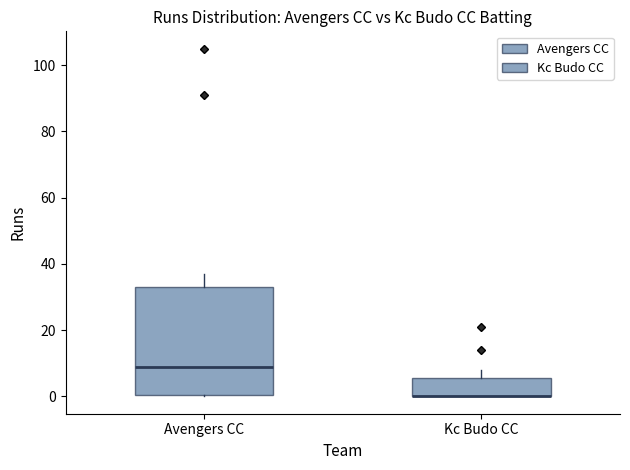

Reading left to right, transcribe this box plot: for each box, give where its median line is, the range the box spans, and where its two whiskers end, as read against the y-axis. The values are not printed on the chart, so give them approximately, as read against the axis.

Avengers CC: median 10, box 0 to 34, whiskers 0 to 38
Kc Budo CC: median 0 (drawn on the box's lower edge), box 0 to 6, whiskers 0 to 8